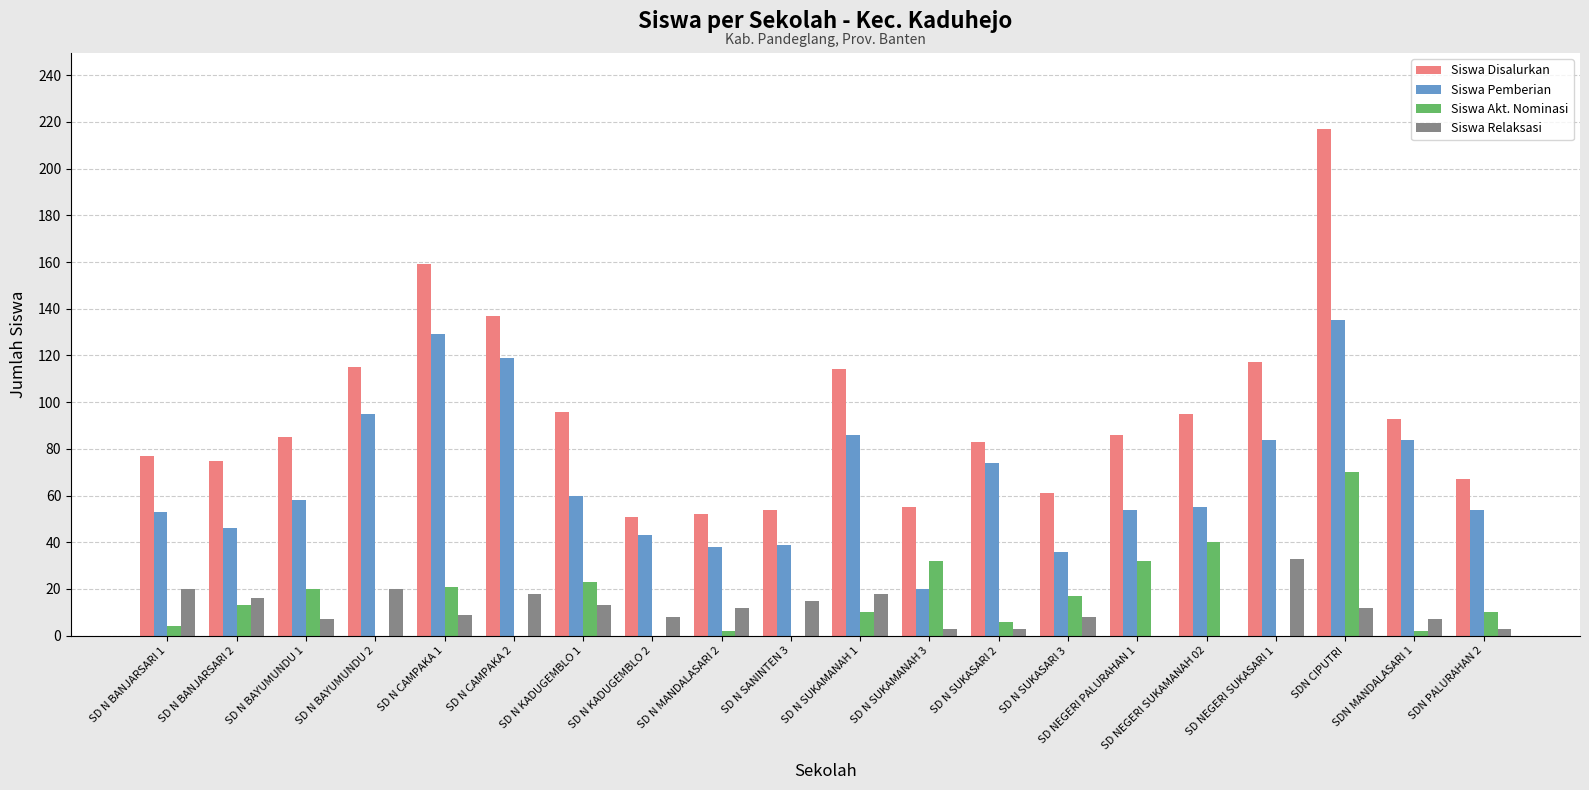

Which series has the largest total across all categories?

Siswa Disalurkan